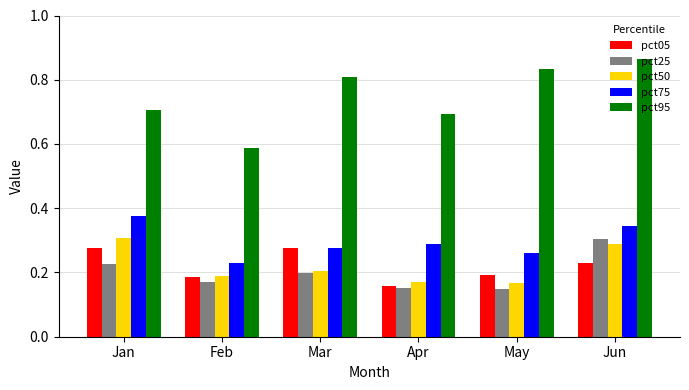

Where is pct95 nearest to the value 0?

Feb